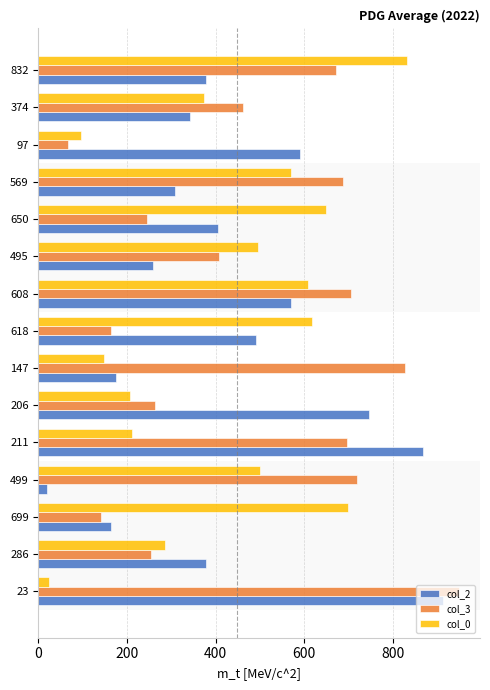

What is the greatest value displayed?

949